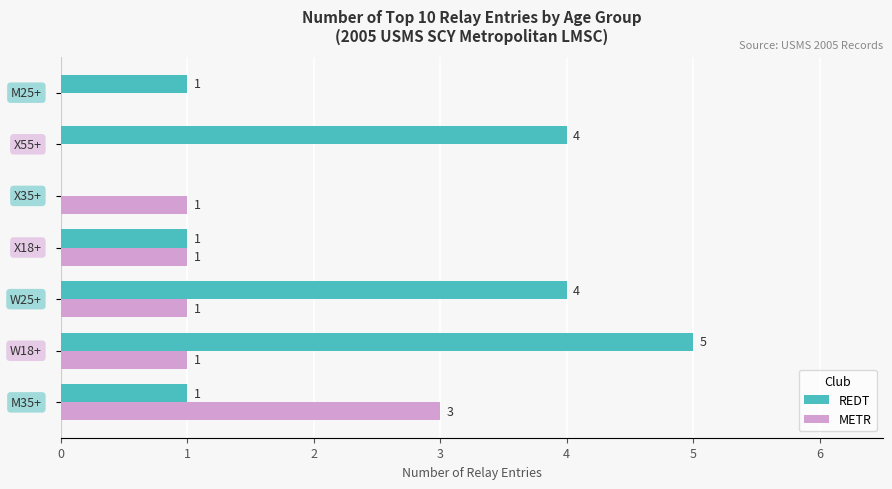

How many data points does each series have?

7